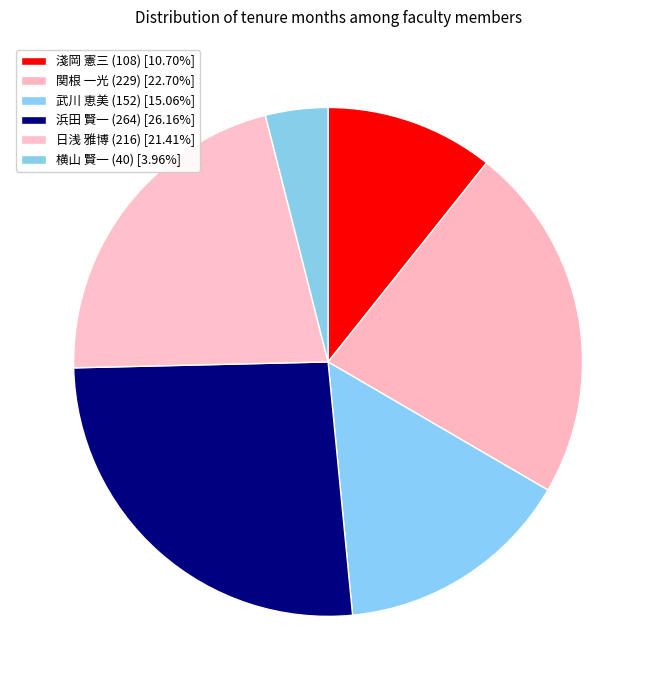

How many slices are in this pie chart?

6